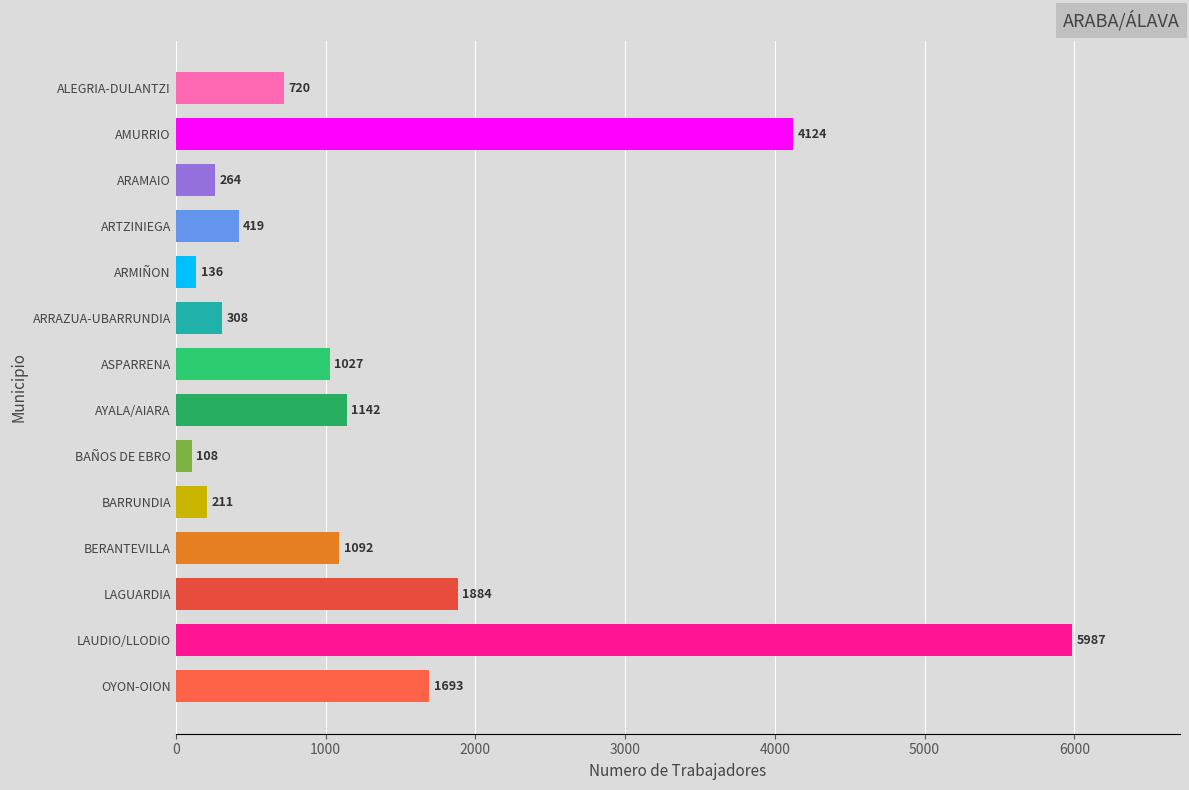

Does the chart contain any negative values?

No